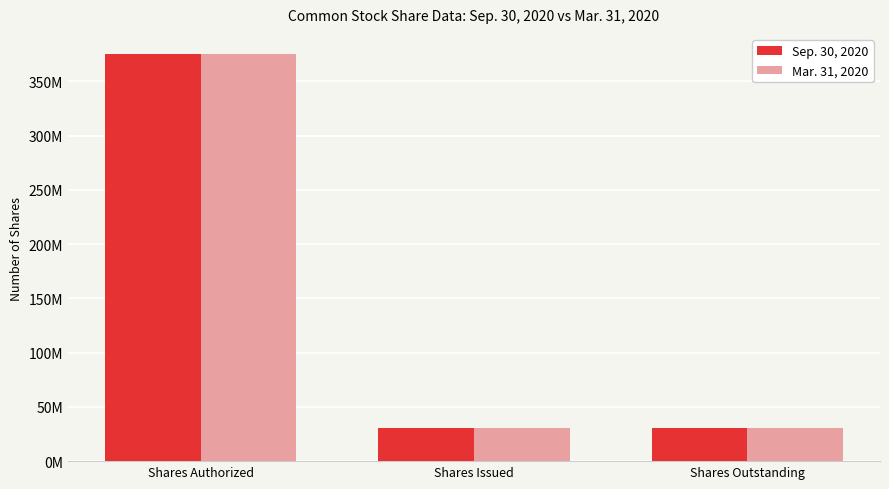

What is the sum of all Sep. 30, 2020 values?

437000000